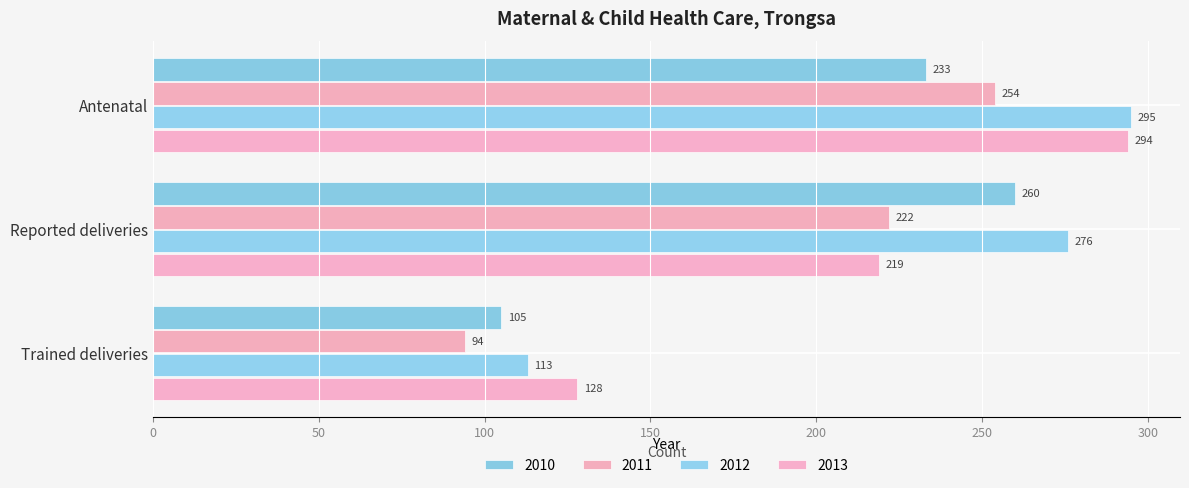

What is the difference between the 2011 values at Trained deliveries and Antenatal?

160